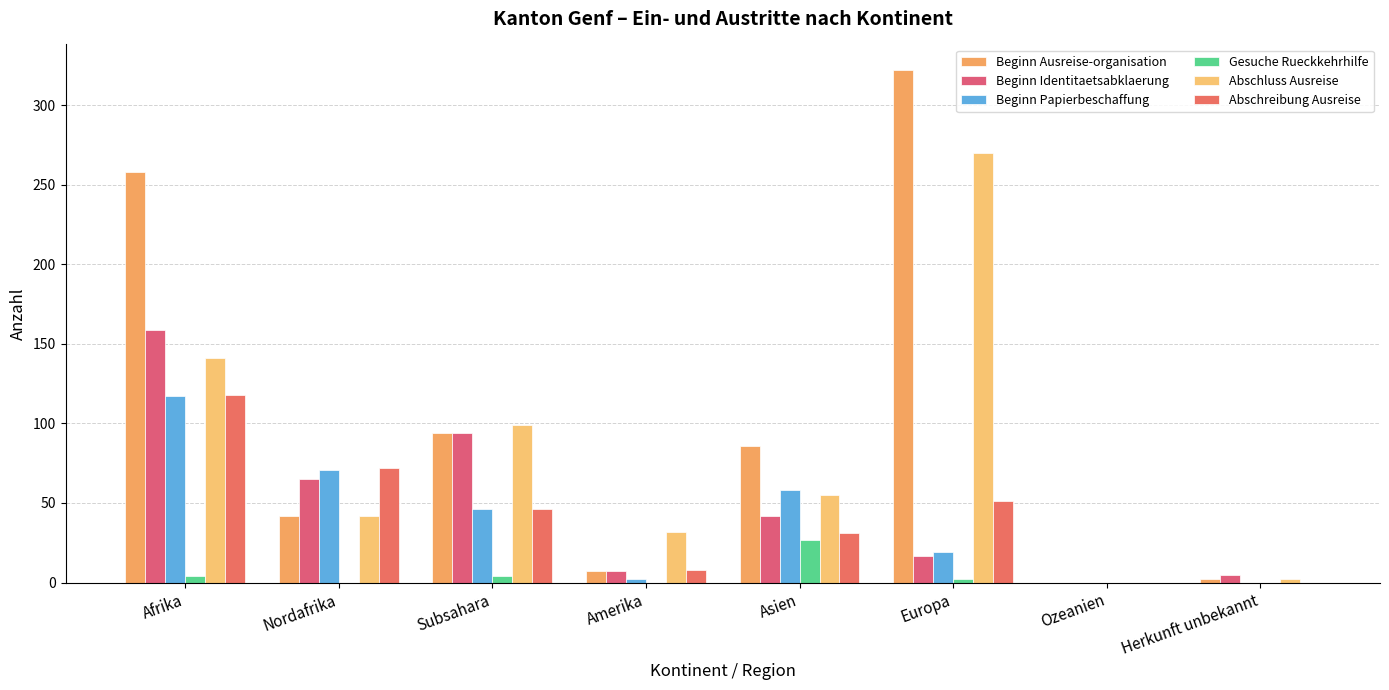

Where does the Beginn Identitaetsabklaerung series first go above 42?

Afrika